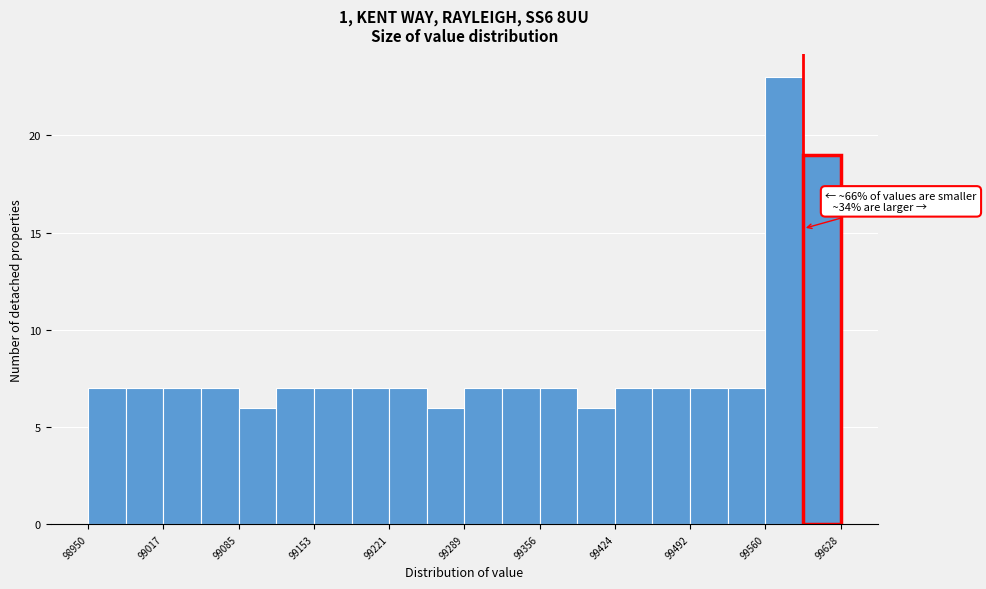

Around what value on the x-axis is the tallest bar? Give the approximate position of its centre, as read against the axis.

99580